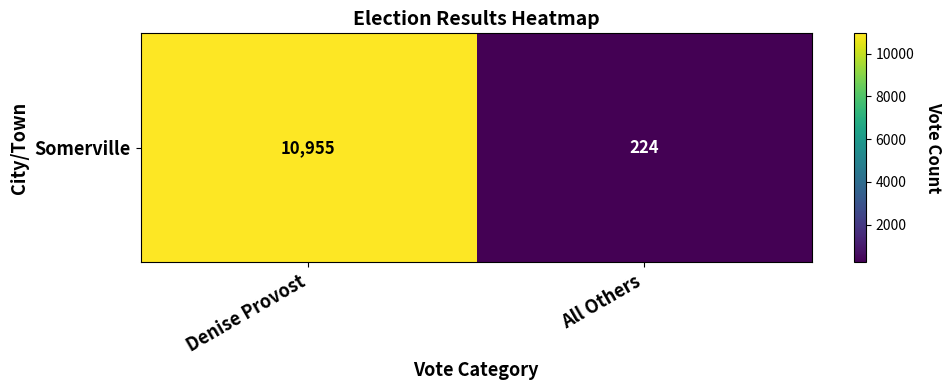

Reading left to right, what are all the values shown in this chart?

Denise Provost=10955	All Others=224